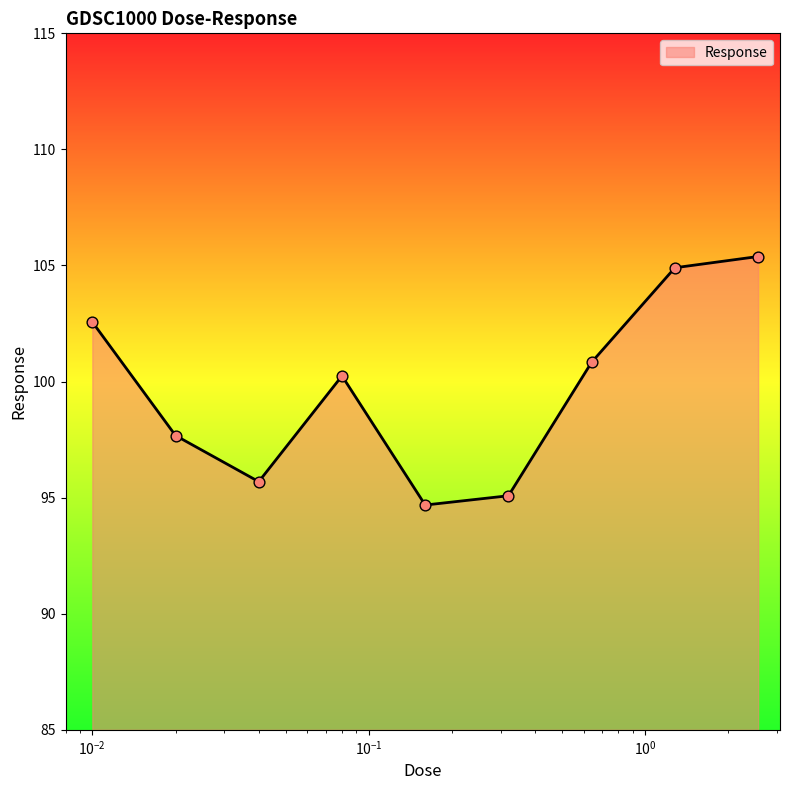

What is the greatest value displayed?

105.4